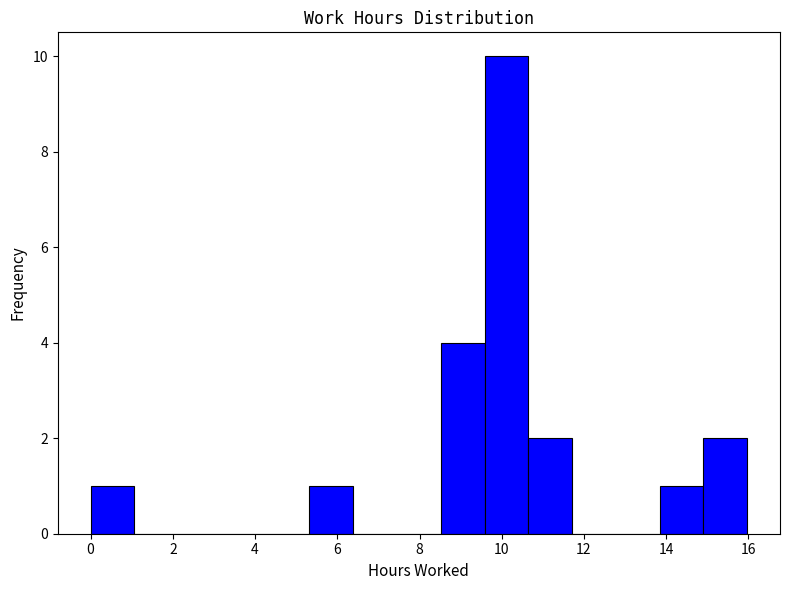

Reading left to right, list every bar in this chart as the range it spans on the x-axis followed by its height. Neither the bar edges nor the heights are printed on the chart, so give them approximately, as read against the axes.

0.0 to 1.0: 1
1.0 to 2.2: 0
2.2 to 3.2: 0
3.2 to 4.2: 0
4.2 to 5.4: 0
5.4 to 6.4: 1
6.4 to 7.4: 0
7.4 to 8.6: 0
8.6 to 9.6: 4
9.6 to 10.6: 10
10.6 to 11.8: 2
11.8 to 12.8: 0
12.8 to 13.8: 0
13.8 to 15.0: 1
15.0 to 16.0: 2